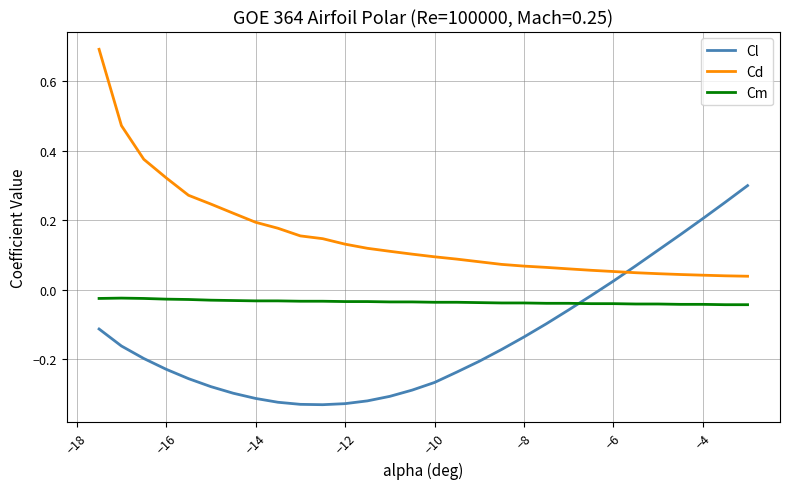

True or false: Cd and Cl intersect in this chart.

True